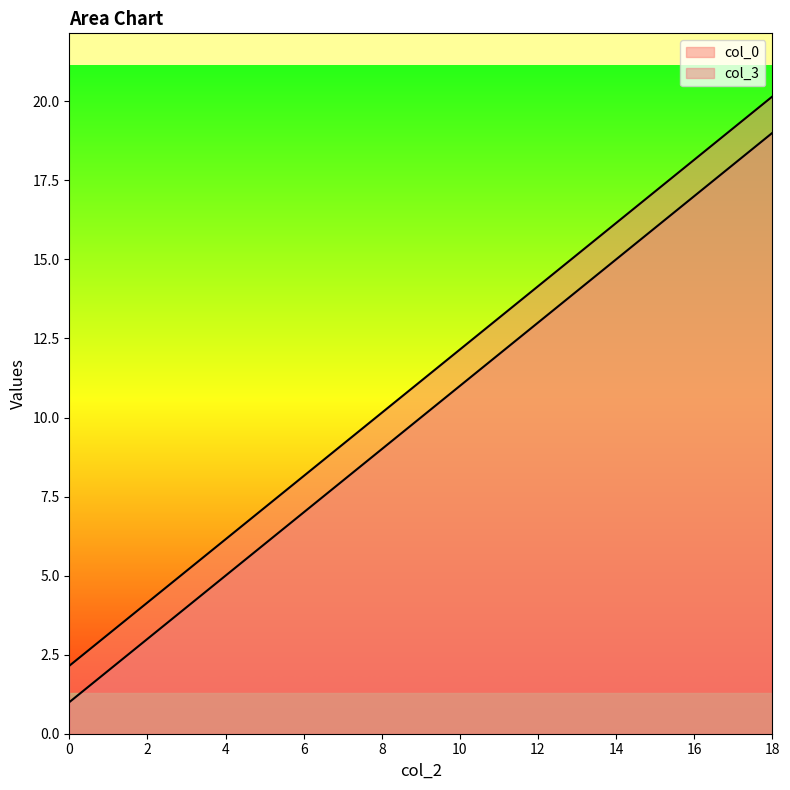

Where is col_3 nearest to the value 10?

9